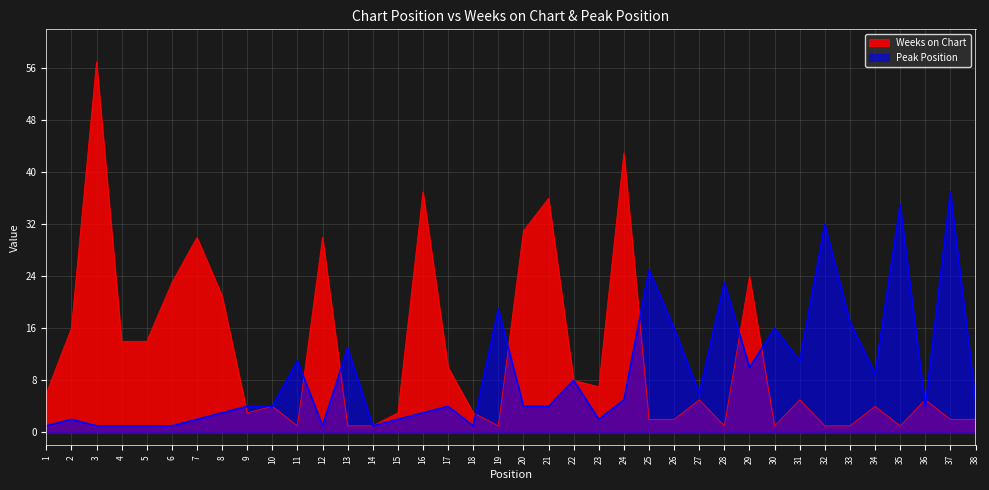

Does the chart display data point markers on the line(s)?

No